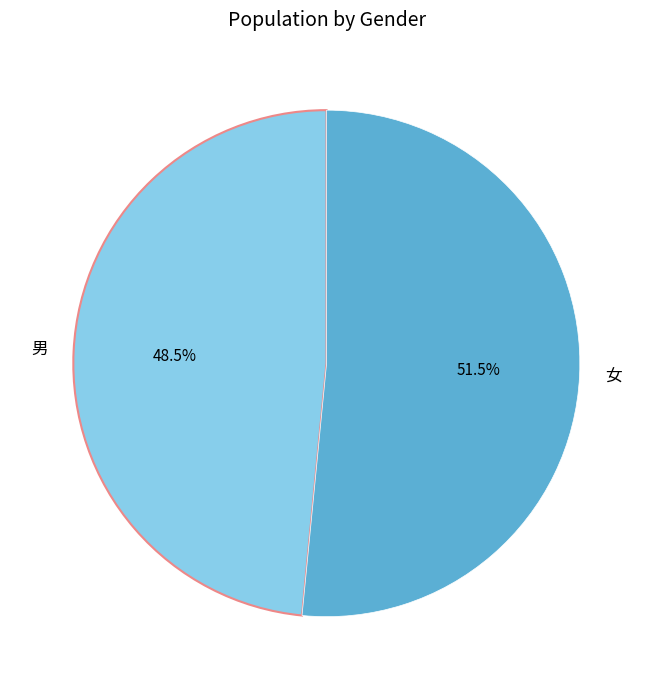

What is the ratio of the value at 男 to the value at 女?

0.9